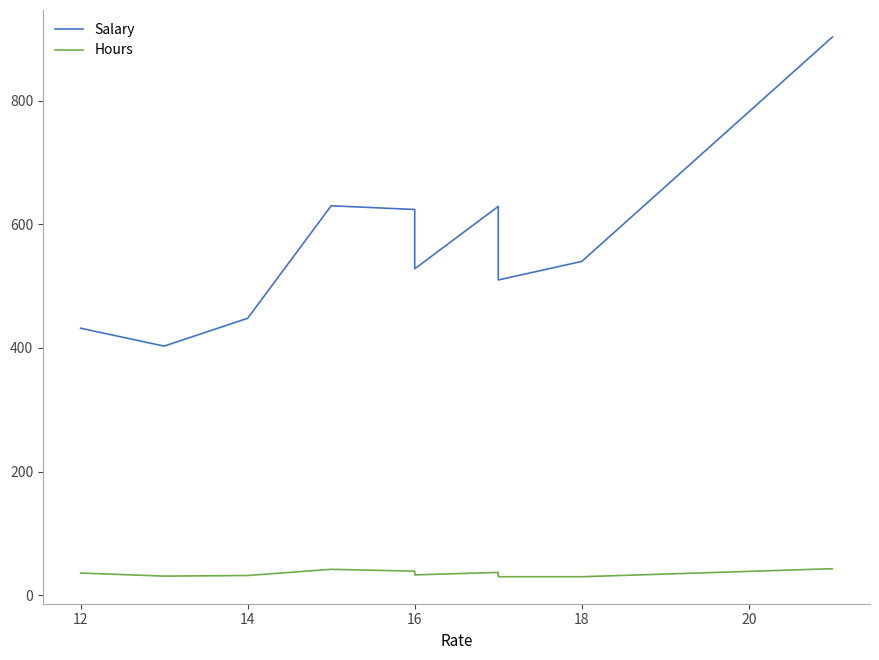

What is the total value across all series at 14?

480